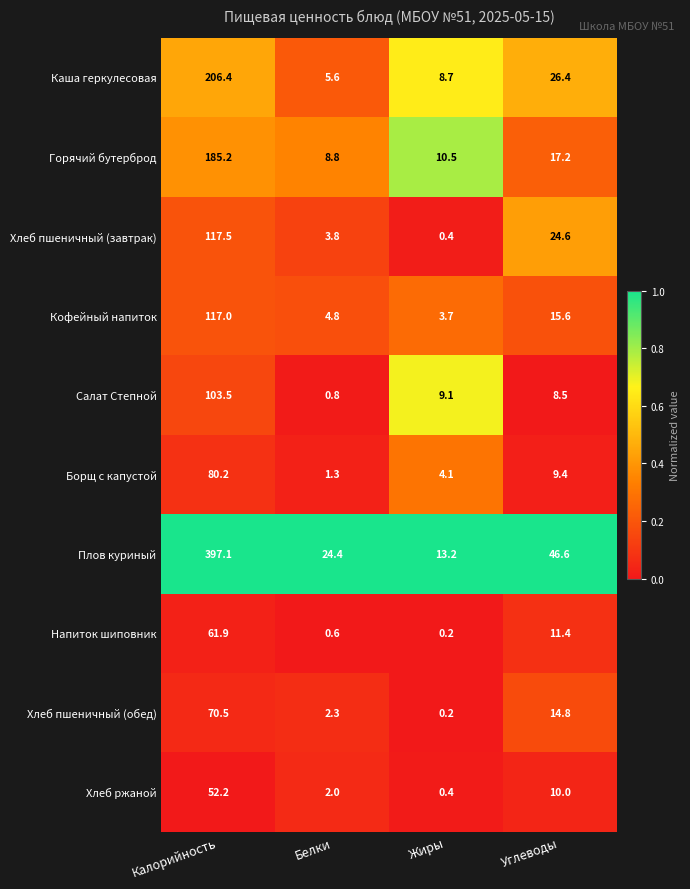

How many values in the Напиток шиповник series are below 11?

2